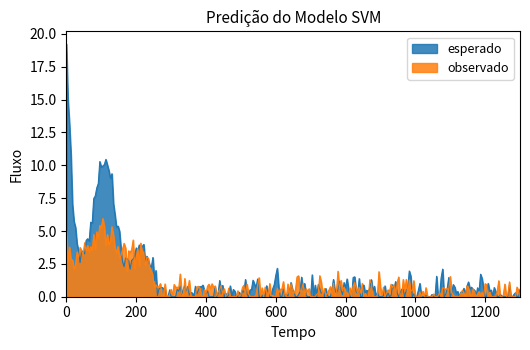

Which category has the lowest value in the observado series?

1